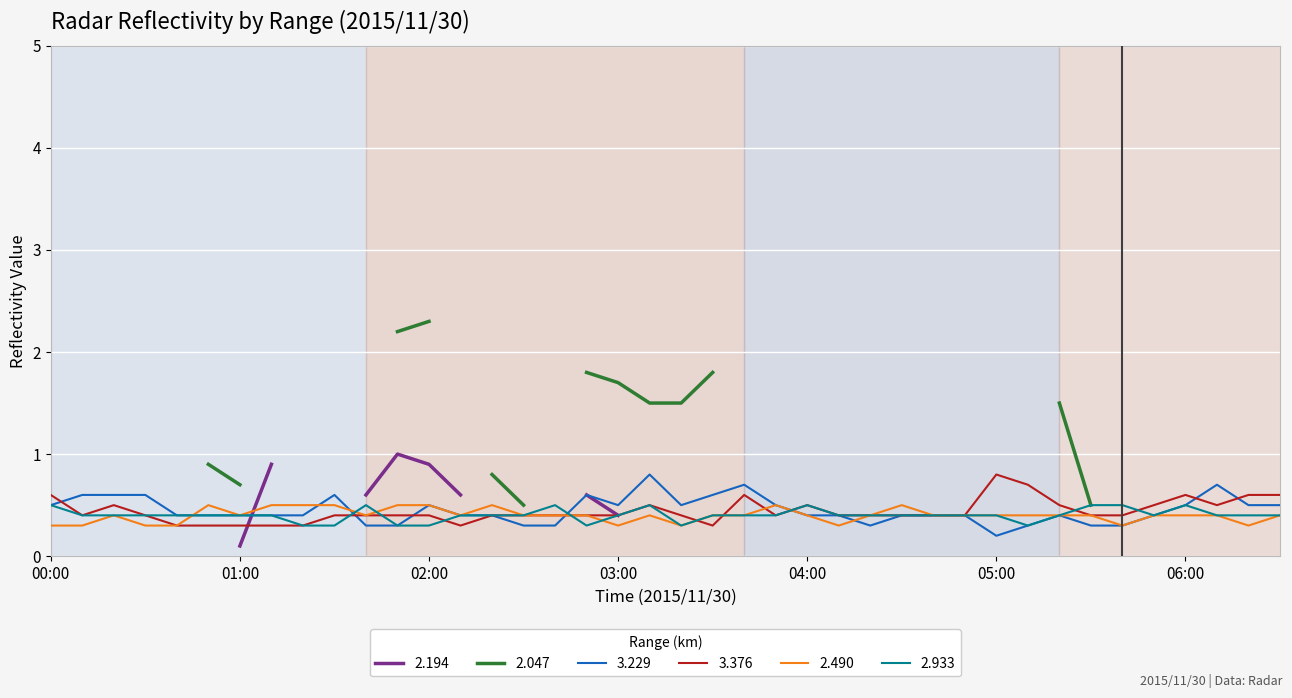

Which series changed the most between 01:40 and 03:40?

3.229